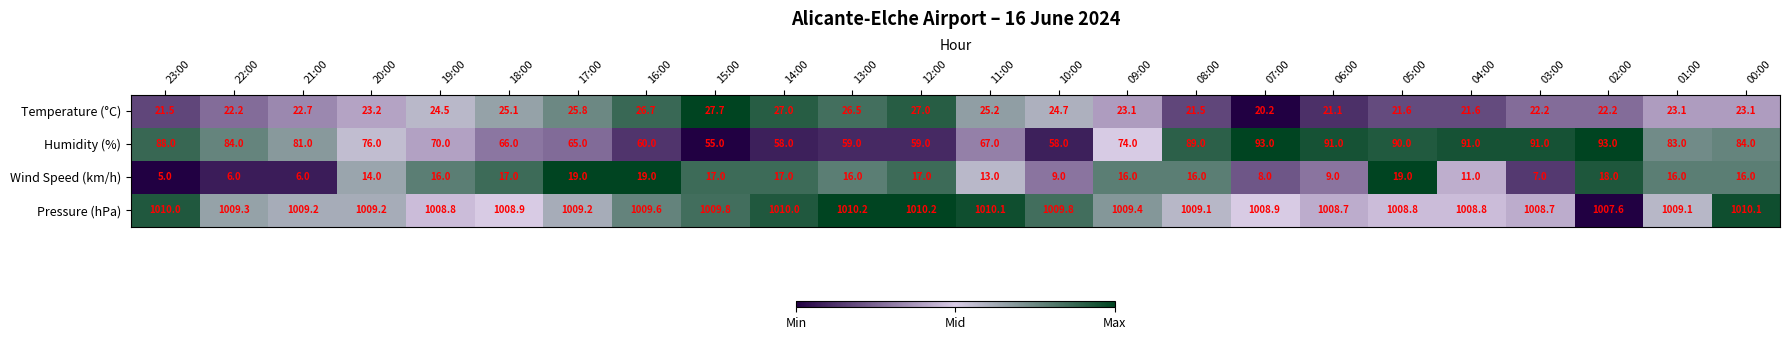

The value of Temperature (°C) at 17:00 is 8.9. True or false?

False